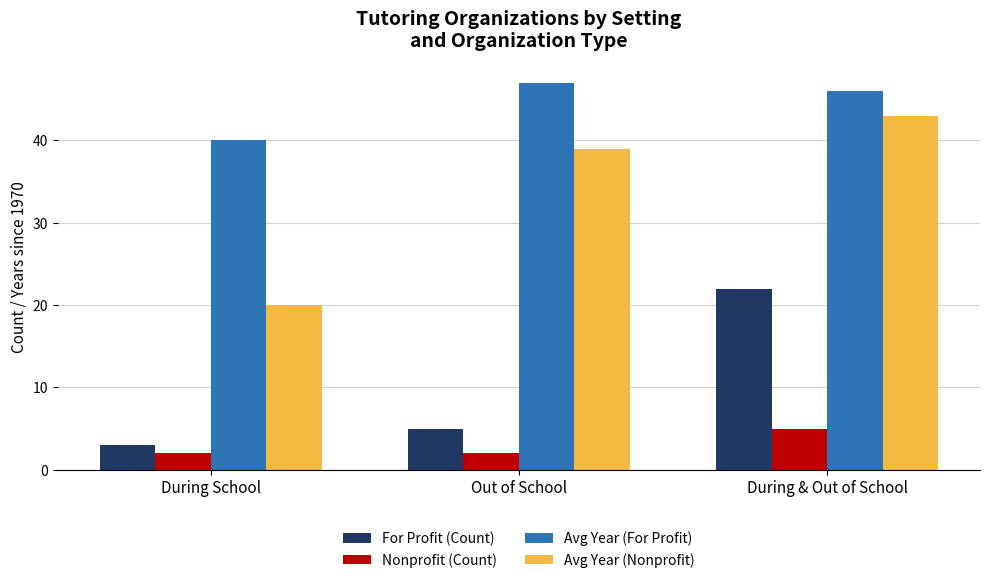

Reading right to left, extract all data points from this chart.

For Profit (Count): 22	5	3
Nonprofit (Count): 5	2	2
Avg Year (For Profit): 46	47	40
Avg Year (Nonprofit): 43	39	20